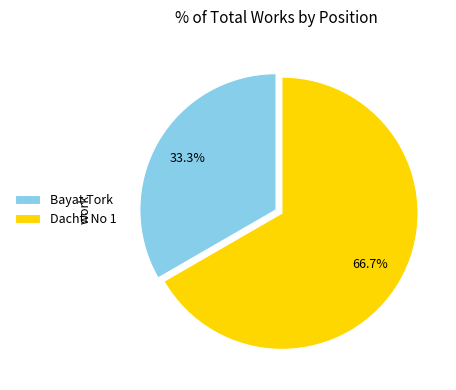

What percentage is the Bayat Tork slice, to the nearest percent?

33%